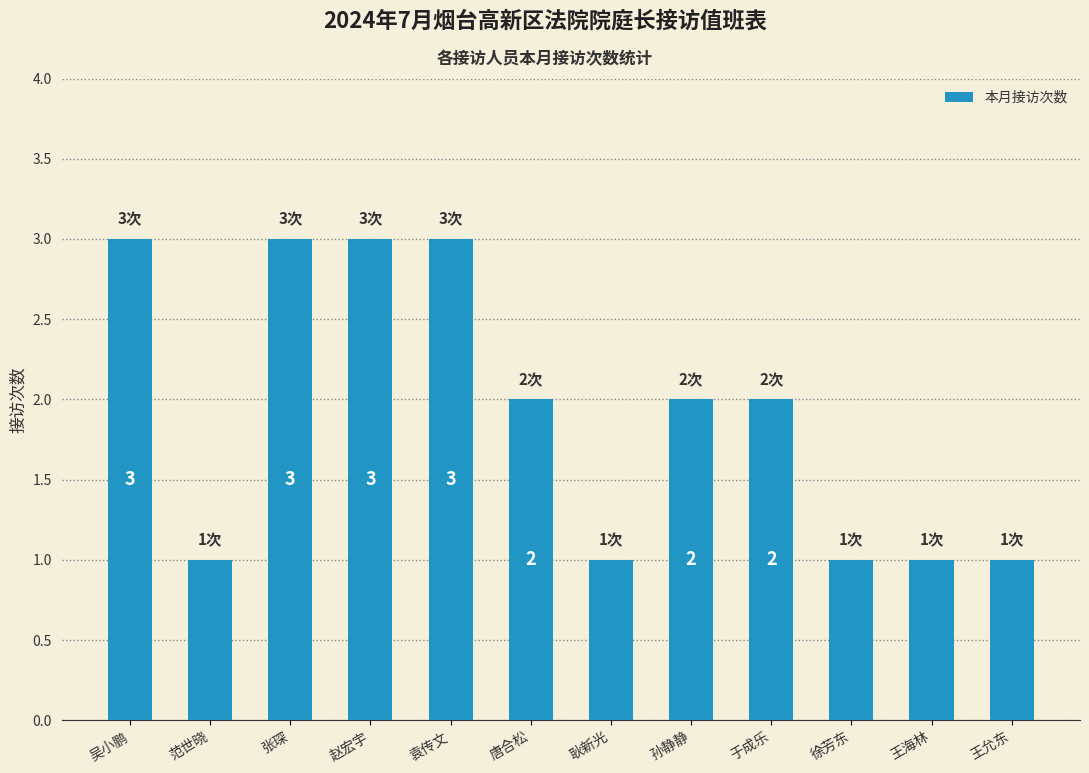

The value at 孙静静 is 3. True or false?

False